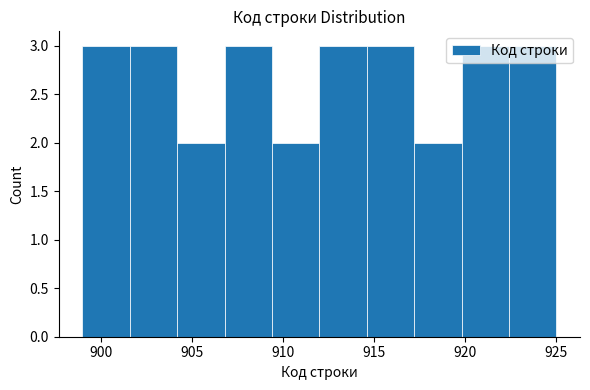

How tall is the bar that spans 914.6 to 917.2 on the x-axis? Neither the bar edges nor the heights are printed on the chart, so give them approximately, as read against the axes.

3